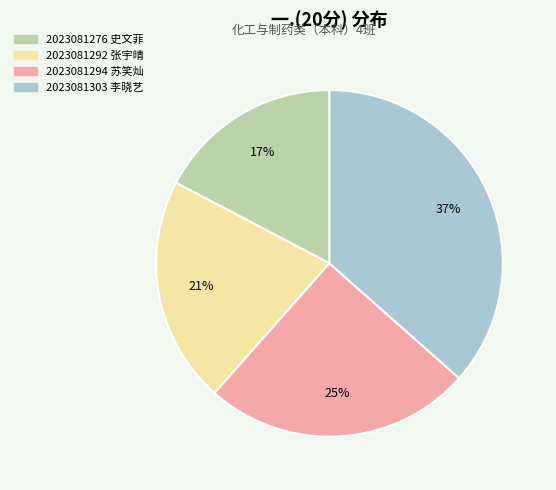

True or false: 2023081303 李晓艺 accounts for 37% of the total.

True